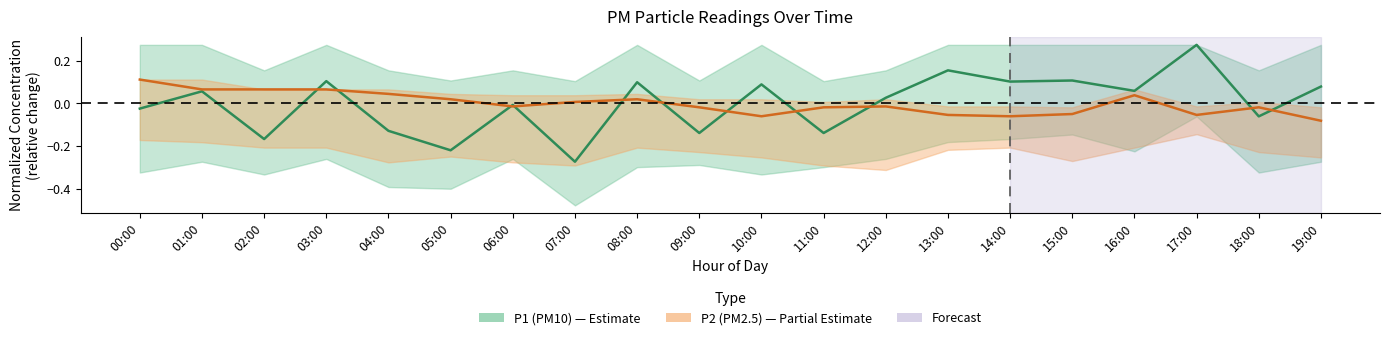

Where is the first local maximum for P2 (PM2.5)?

08:00